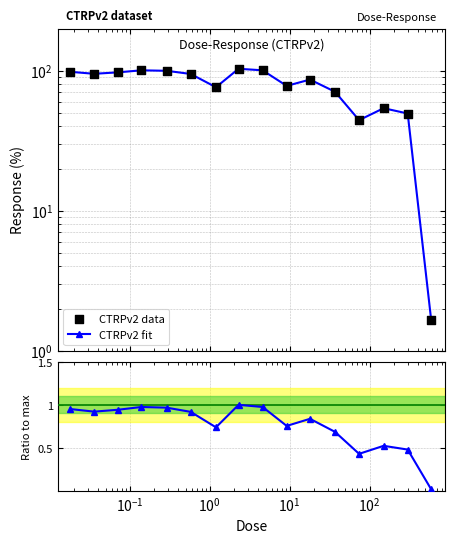

Which series has the widest spread of Y values?

CTRPv2 fit